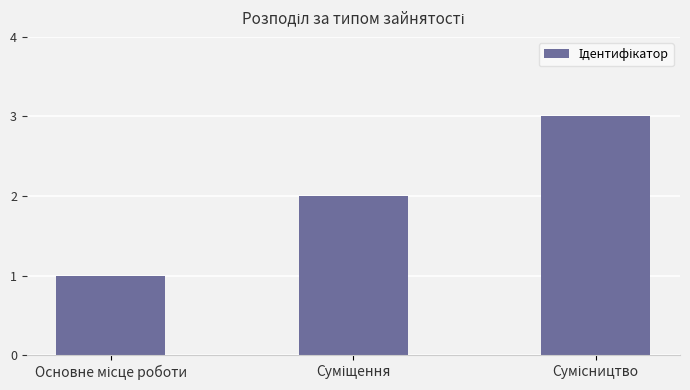

What is the maximum value shown in the chart?

3